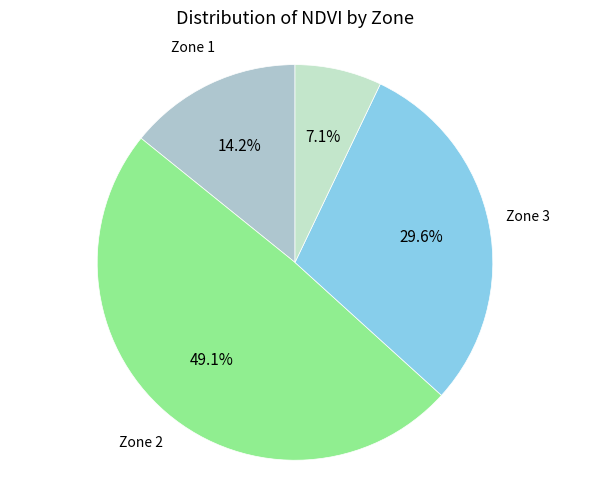

Combined, what portion of the pie is Zone 1 and Zone 4?

21.3%